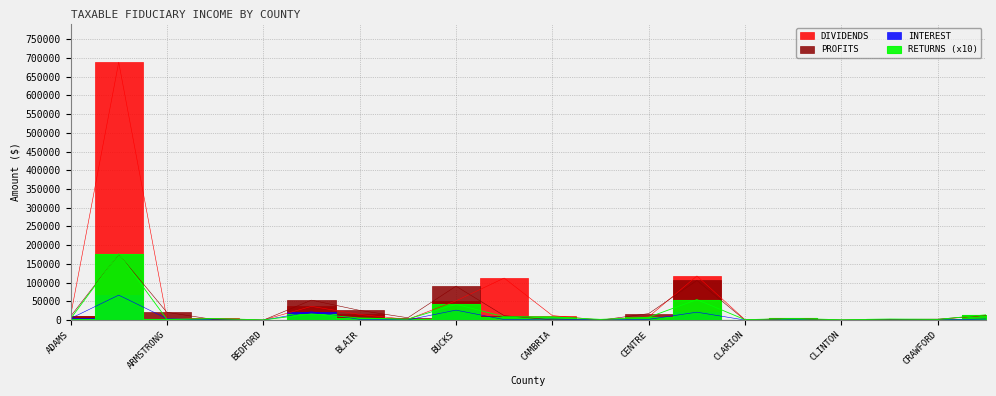

What is the value of the INTEREST point at the 7th from the left?

2108